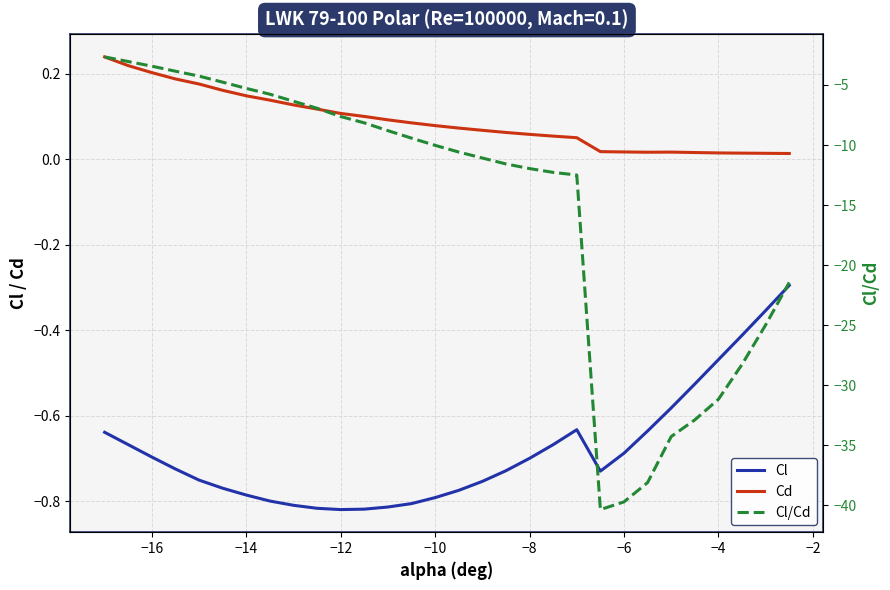

What is the difference between the second highest and minimum values in the Cl series?

0.5